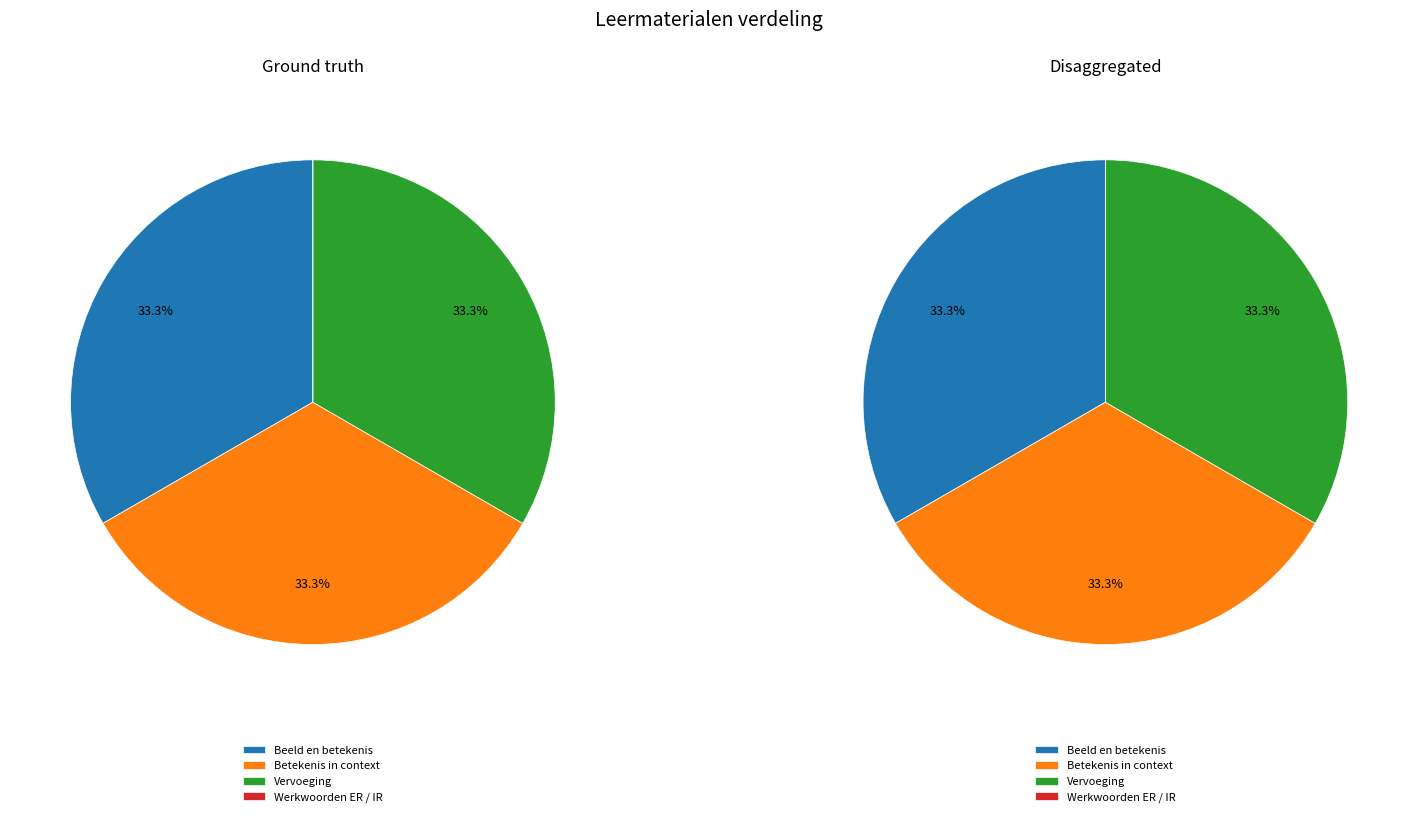

How many slices are in this pie chart?

4